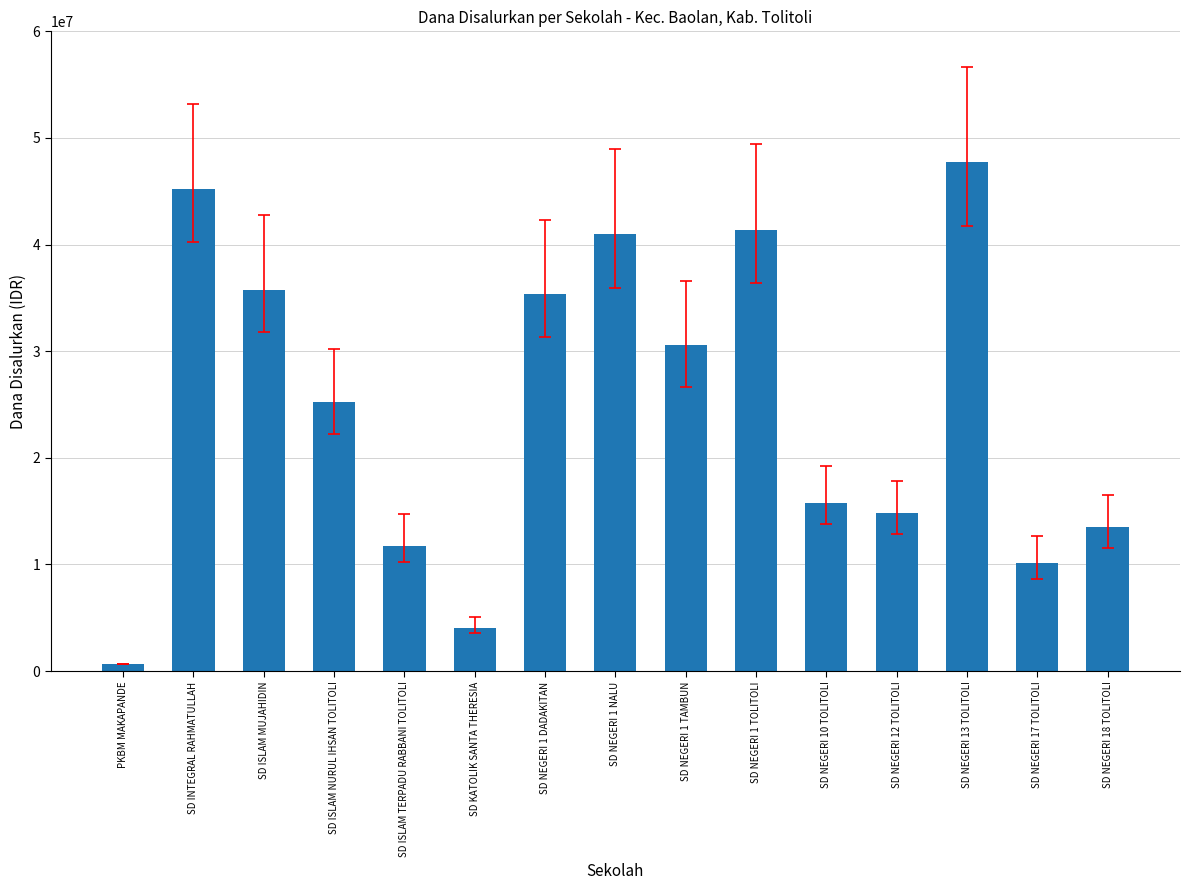

What is the value of the 9th bar from the left?

30600000